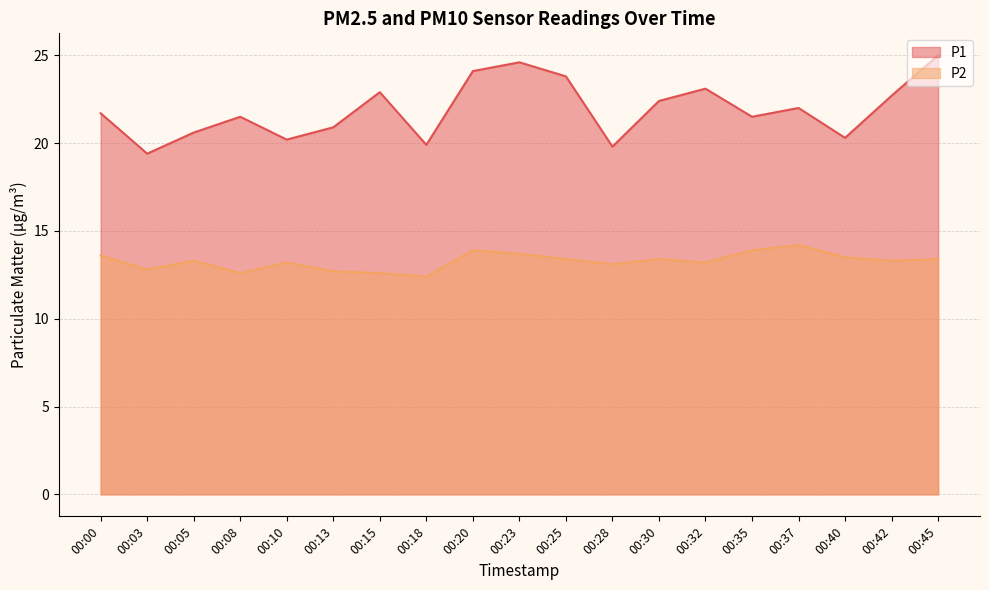

Reading left to right, what are all the values shown in this chart?

P1: 00:00=21.7	00:03=19.4	00:05=20.6	00:08=21.5	00:10=20.2	00:13=20.9	00:15=22.9	00:18=19.9	00:20=24.1	00:23=24.6	00:25=23.8	00:28=19.8	00:30=22.4	00:32=23.1	00:35=21.5	00:37=22.0	00:40=20.3	00:42=22.7	00:45=25.0
P2: 00:00=13.6	00:03=12.8	00:05=13.3	00:08=12.6	00:10=13.2	00:13=12.7	00:15=12.6	00:18=12.4	00:20=13.9	00:23=13.7	00:25=13.4	00:28=13.1	00:30=13.4	00:32=13.2	00:35=13.9	00:37=14.2	00:40=13.5	00:42=13.3	00:45=13.4